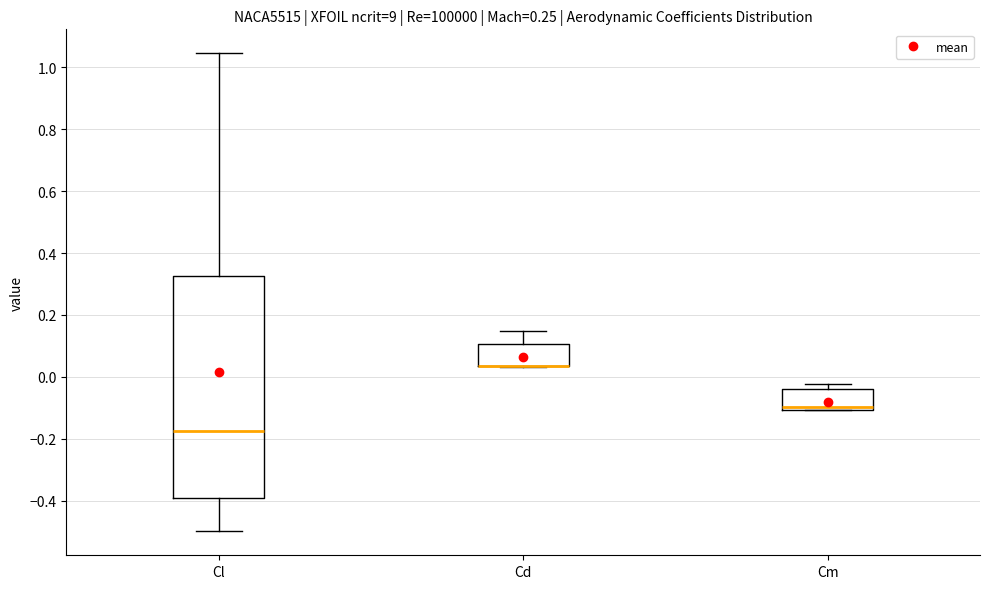

Reading left to right, transcribe this box plot: for each box, give where its median line is, the range the box spans, and where its two whiskers end, as read against the y-axis. The values are not printed on the chart, so give them approximately, as read against the axis.

Cl: median -0.18, box -0.40 to 0.32, whiskers -0.50 to 1.04
Cd: median 0.04 (drawn on the box's lower edge), box 0.04 to 0.10, whiskers 0.04 to 0.14
Cm: median -0.10 (just above the box's lower edge), box -0.10 to -0.04, whiskers -0.10 to -0.02